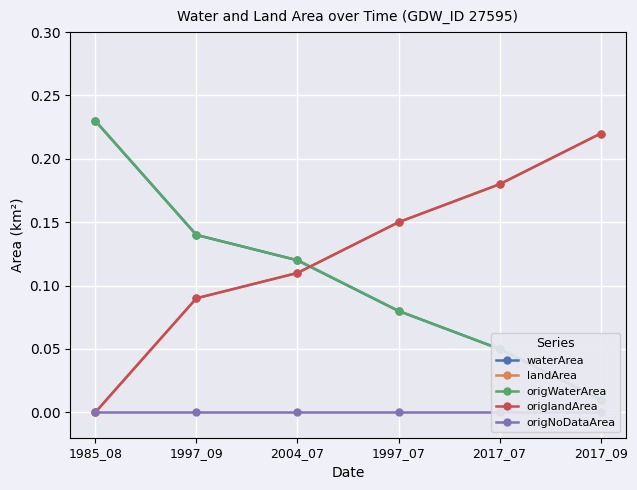

List the series in order of their peak value, lowest first.

origNoDataArea, landArea, origlandArea, waterArea, origWaterArea